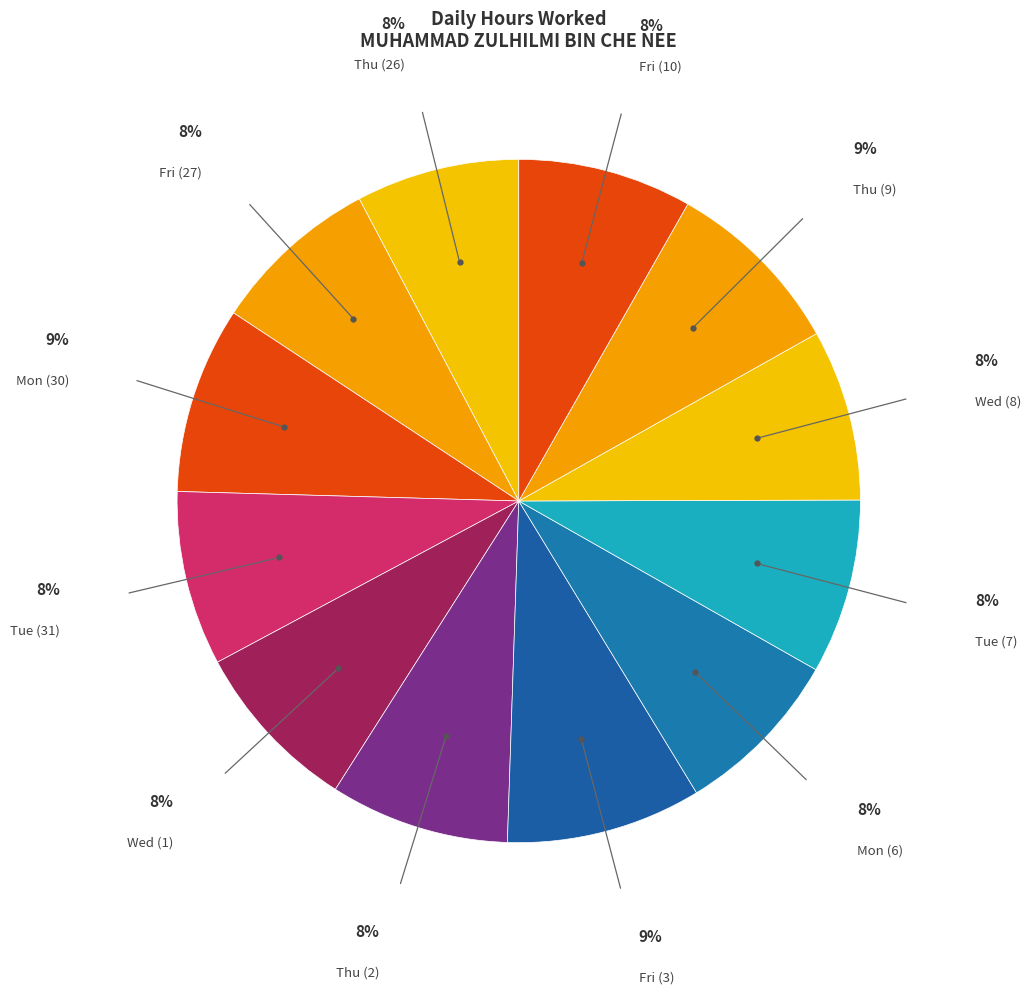

Count the number of slices in the pie.

12